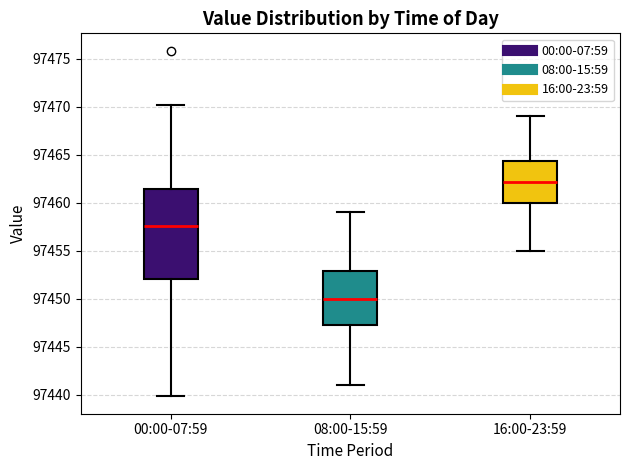

Reading left to right, transcribe this box plot: for each box, give where its median line is, the range the box spans, and where its two whiskers end, as read against the y-axis. The values are not printed on the chart, so give them approximately, as read against the axis.

00:00-07:59: median 97457.5, box 97452.0 to 97461.5, whiskers 97440.0 to 97470.0
08:00-15:59: median 97450.0, box 97447.5 to 97453.0, whiskers 97441.0 to 97459.0
16:00-23:59: median 97462.0, box 97460.0 to 97464.5, whiskers 97455.0 to 97469.0